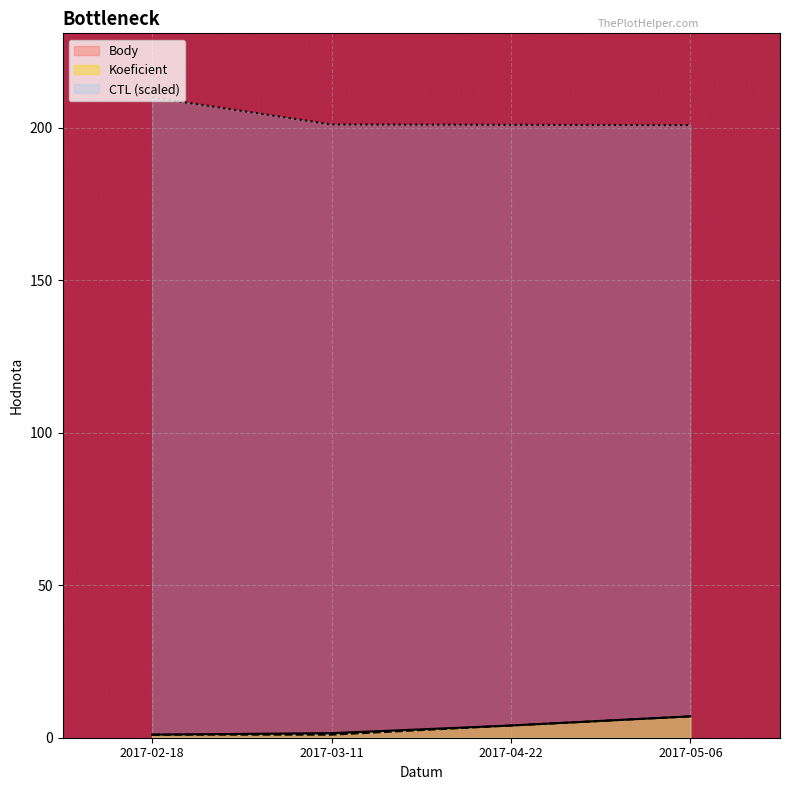

What is the maximum value shown in the chart?

210.0